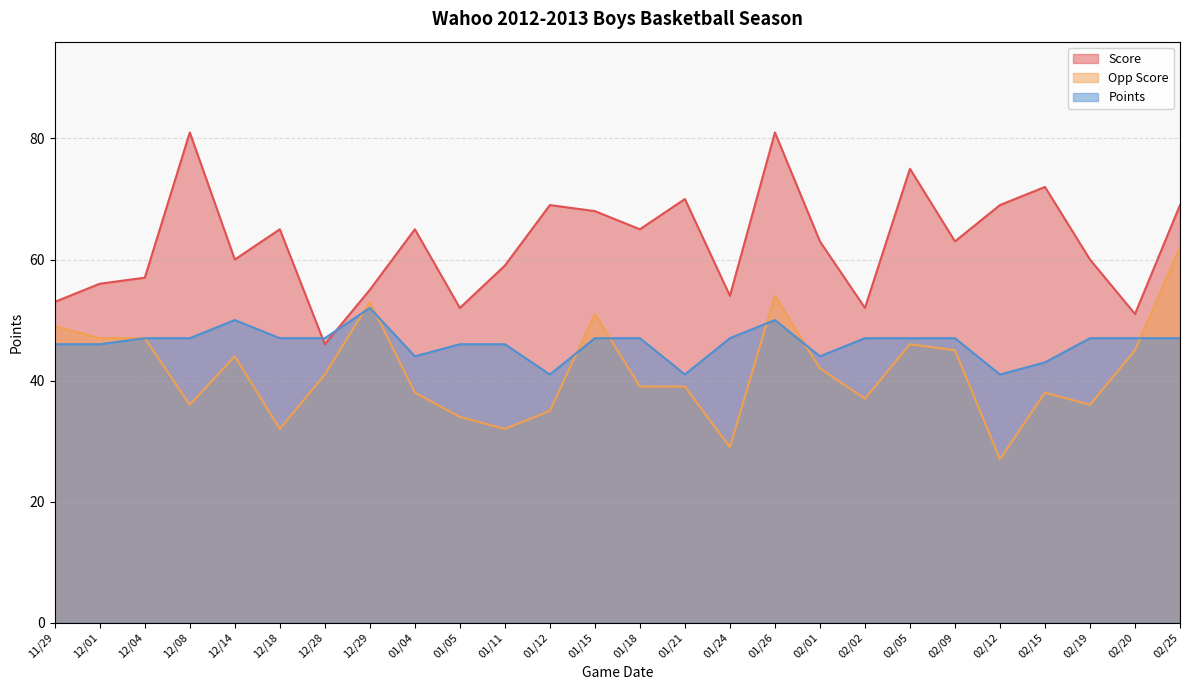

How many lines are shown in the chart?

3